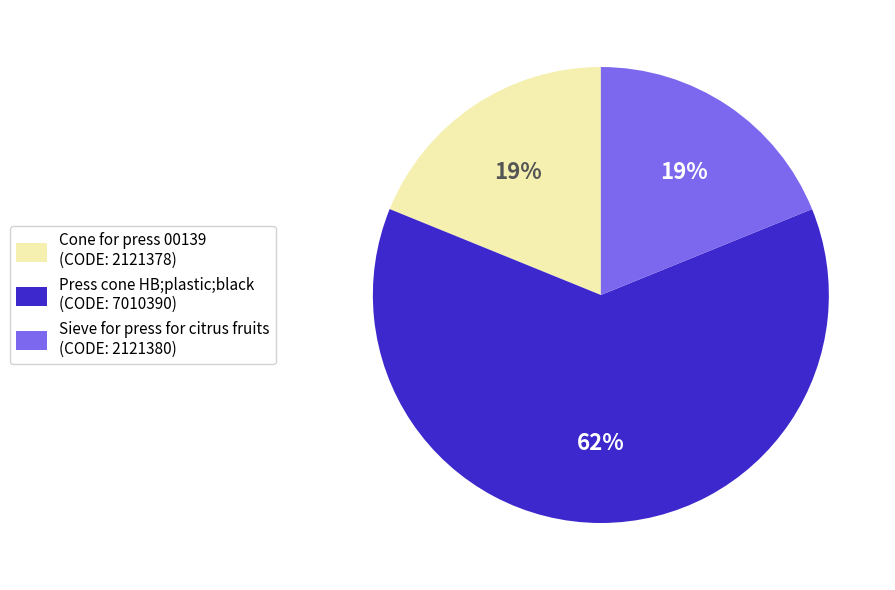

How many slices are in this pie chart?

3